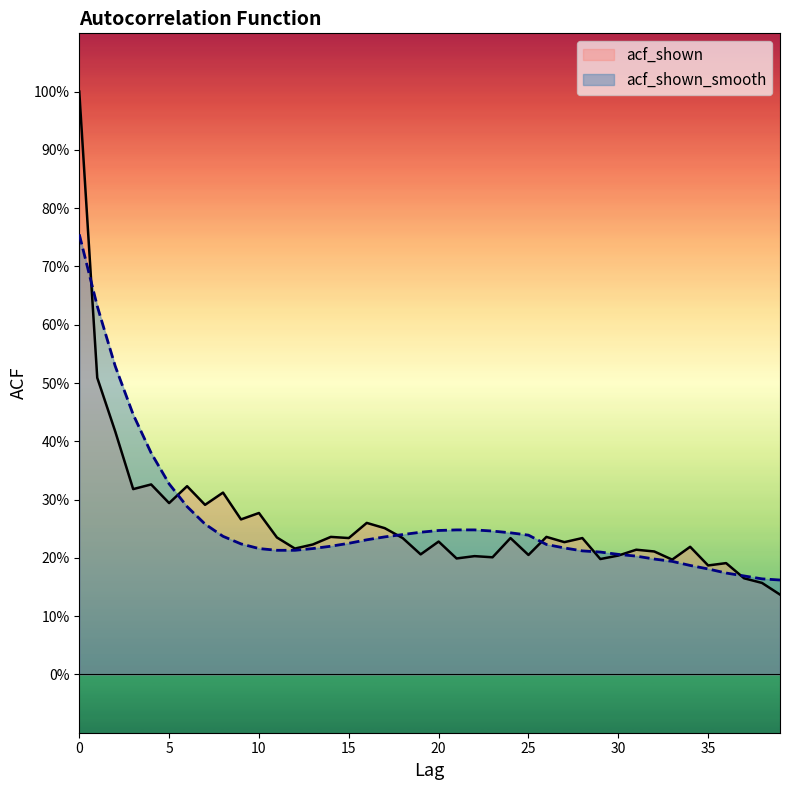

Which label corresponds to the smallest value in the chart?

39